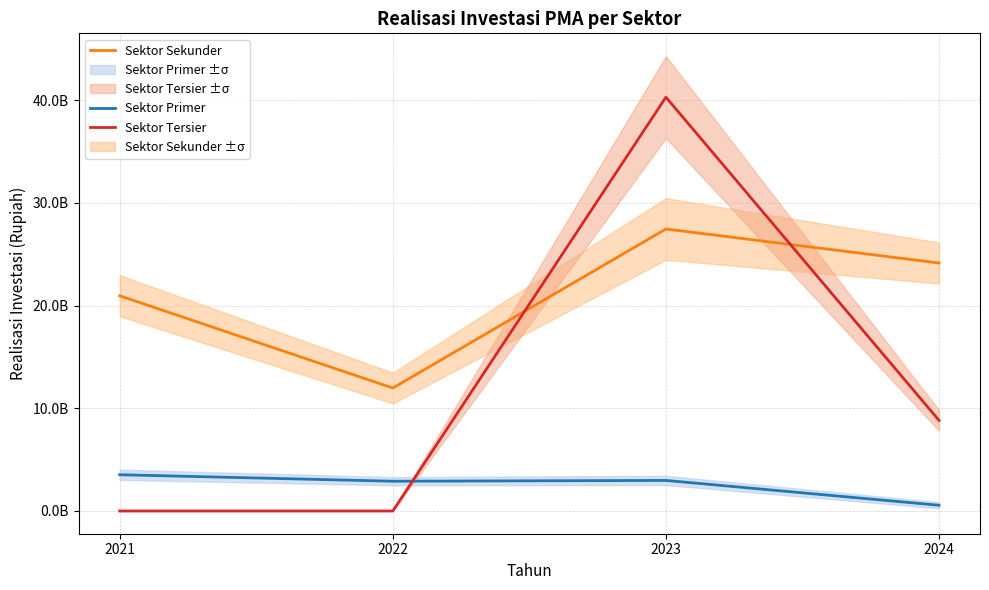

At 2021, list the series in order from largest to smallest.

Sektor Sekunder, Sektor Primer, Sektor Tersier